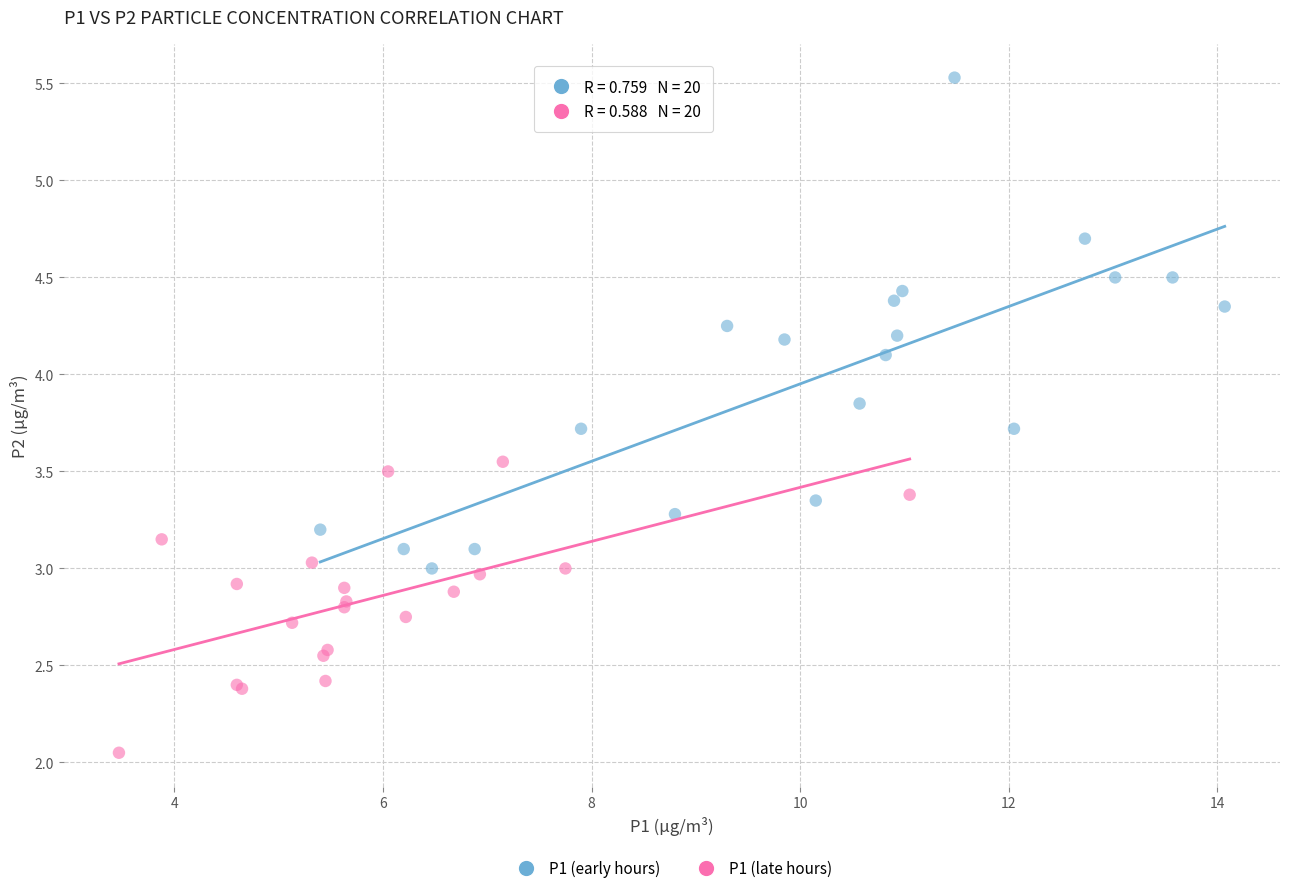

Which series reaches the maximum Y coordinate?

P1 (early hours)